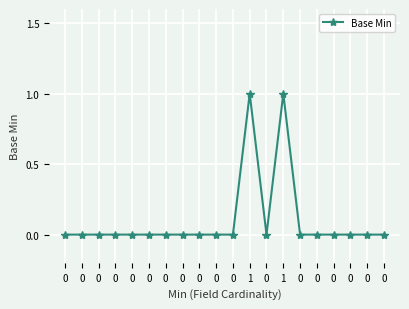

Reading left to right, extract all data points from this chart.

0=0	0=0	0=0	0=0	0=0	0=0	0=0	0=0	0=0	0=0	0=0	1=1	0=0	1=1	0=0	0=0	0=0	0=0	0=0	0=0